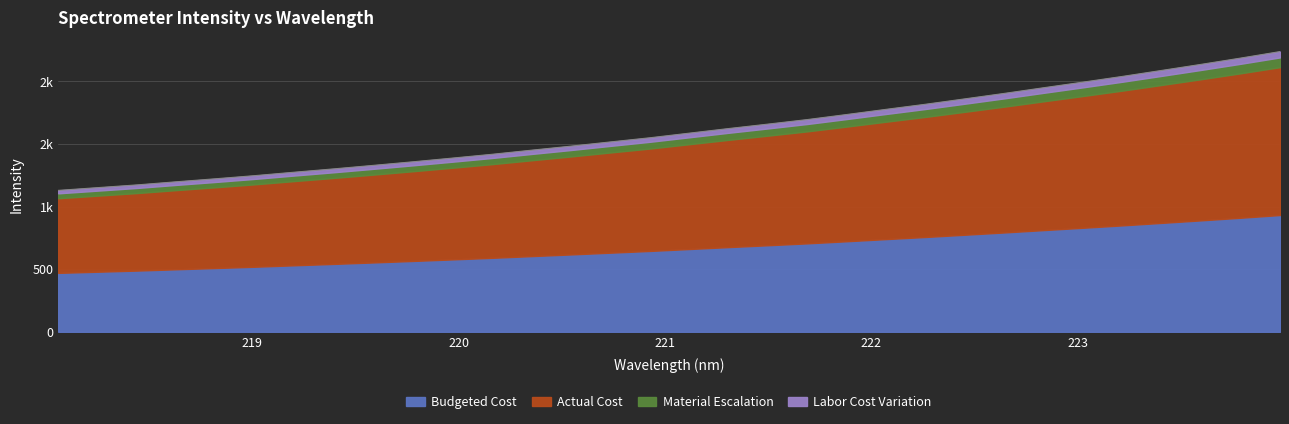

Is it true that the value at 219.9712 is 1386.6?

True